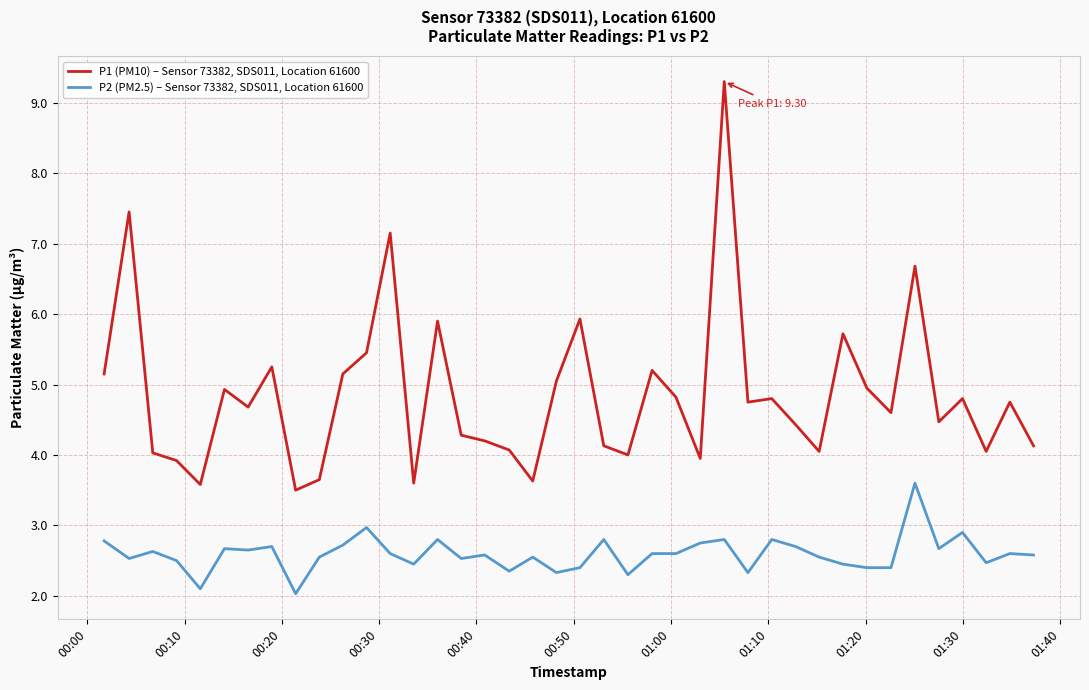

Which series has the largest total across all categories?

P1 (PM10) – Sensor 73382, SDS011, Location 61600